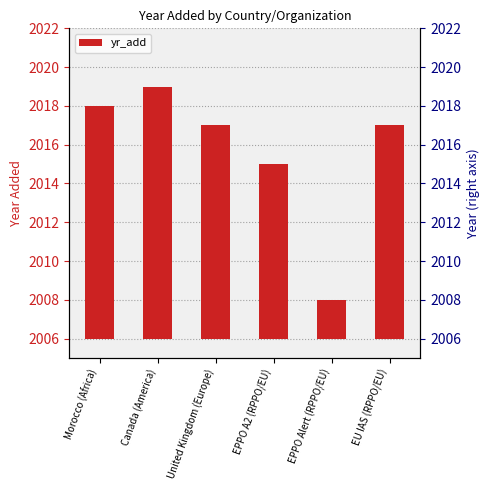

What position from the right is Canada (America)?

5